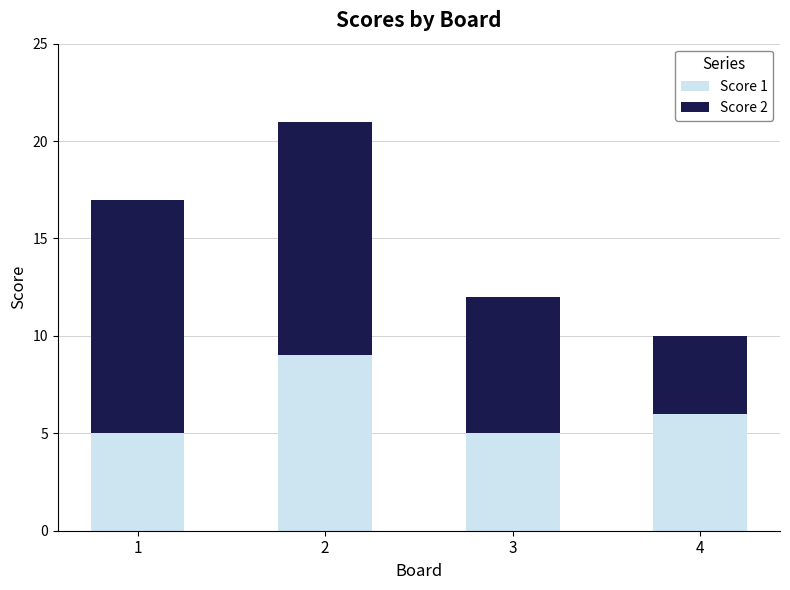

What are all the series names shown in the legend?

Score 1, Score 2